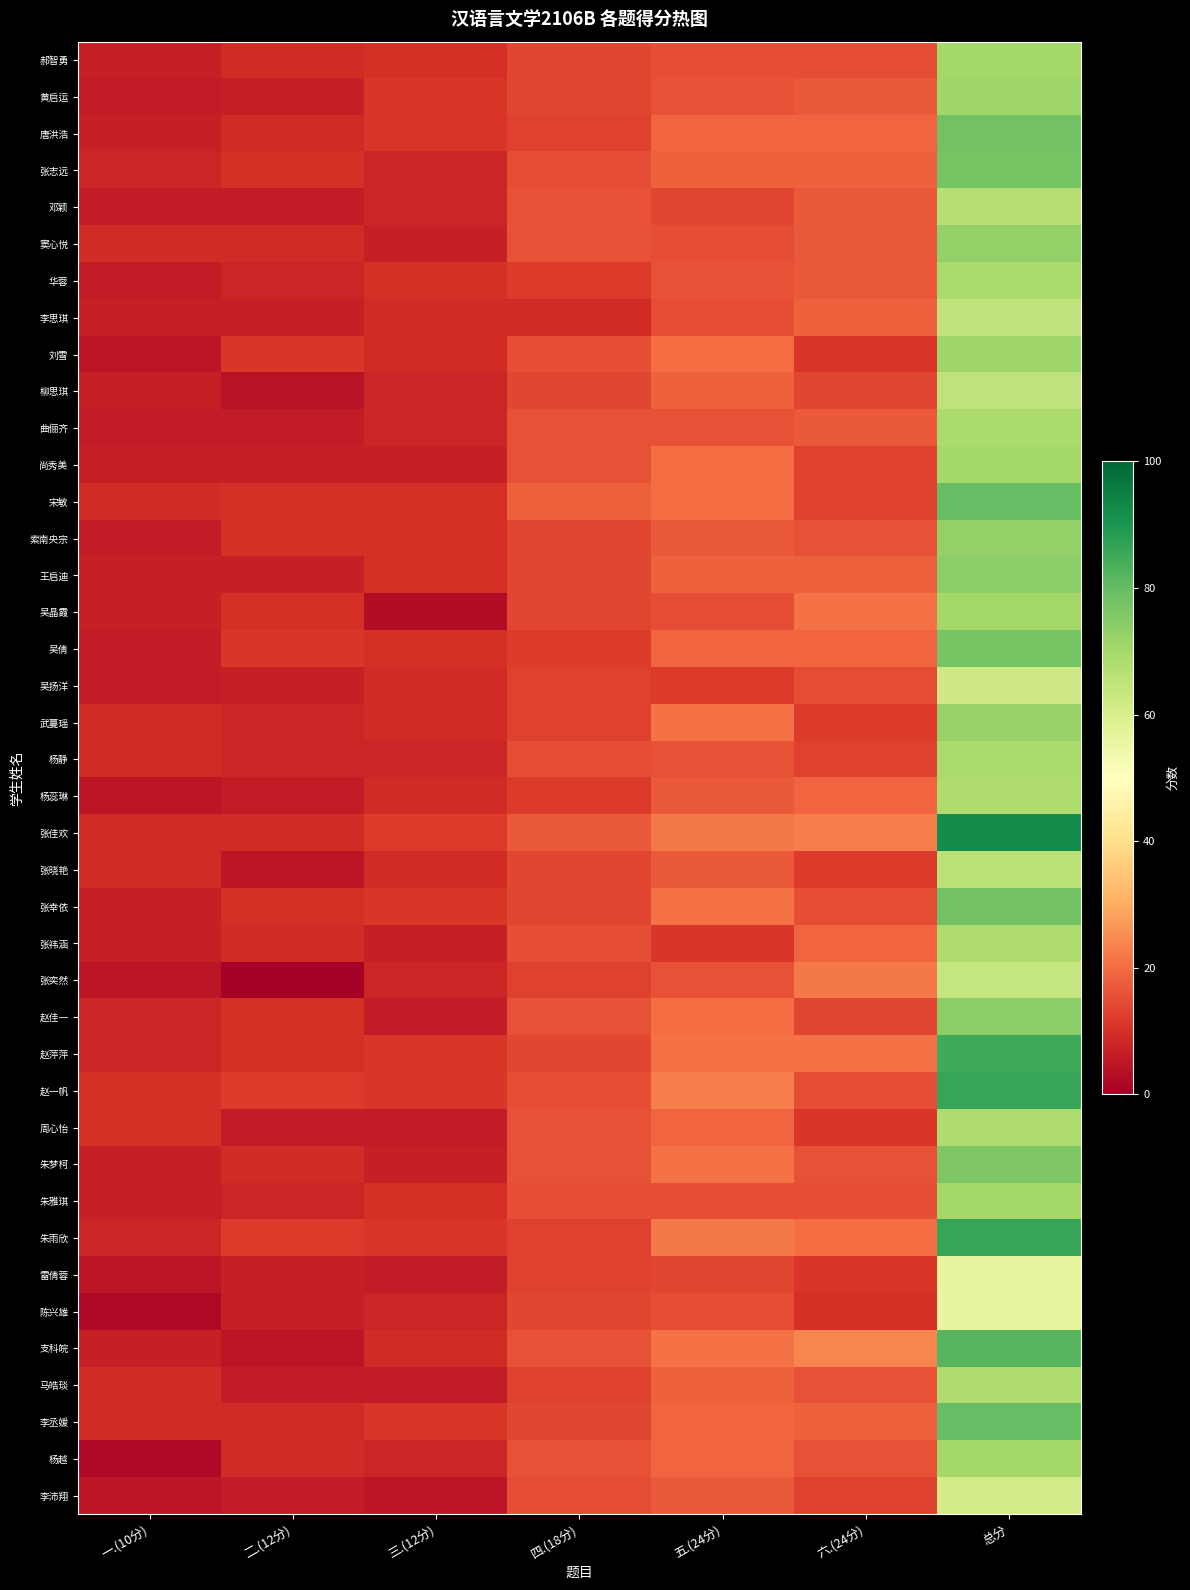

At which category does the chart reach its peak across all series?

总分